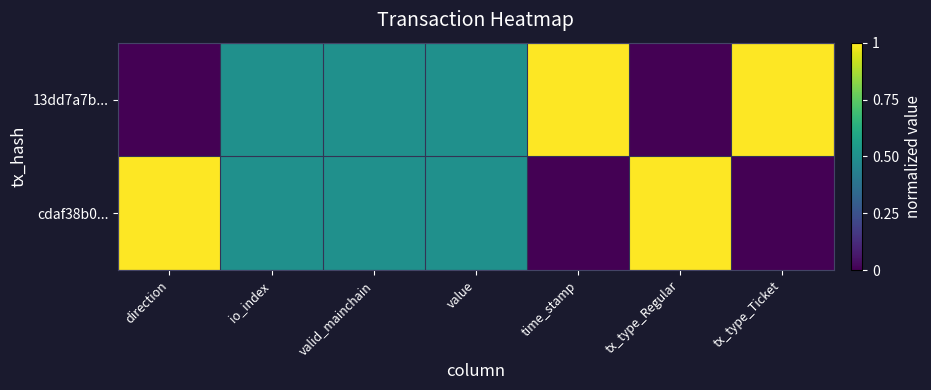

Which series has the widest spread of values?

13dd7a7b...